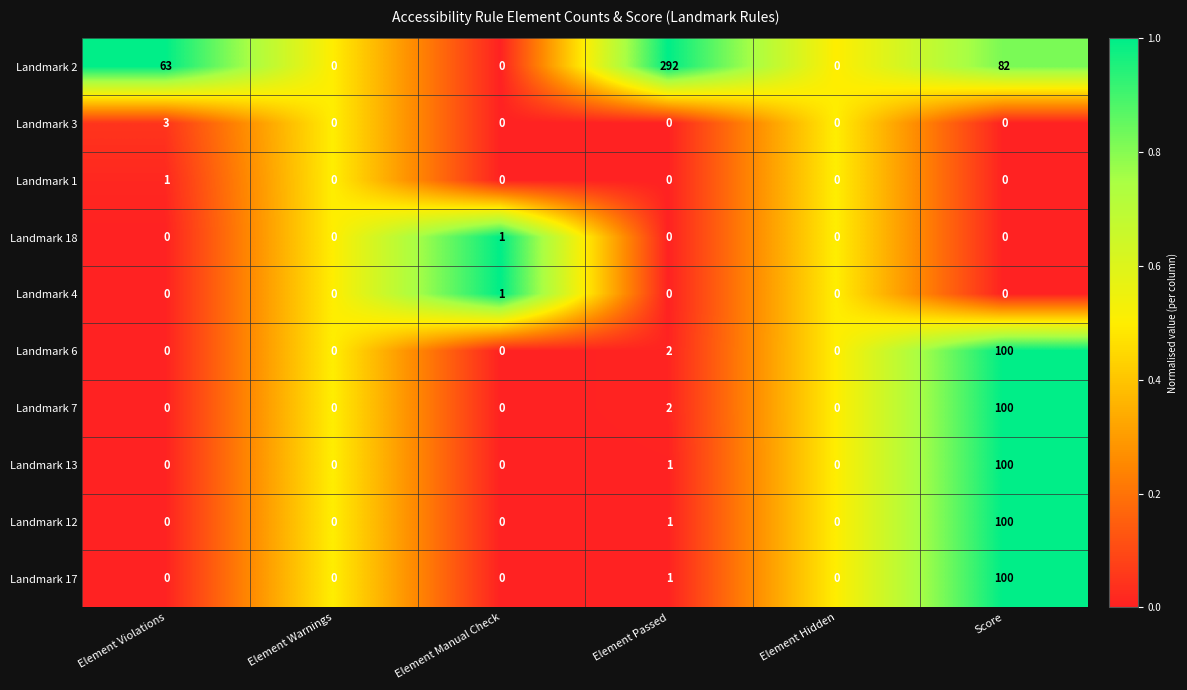

What is the sum of all Landmark 17 values?

101